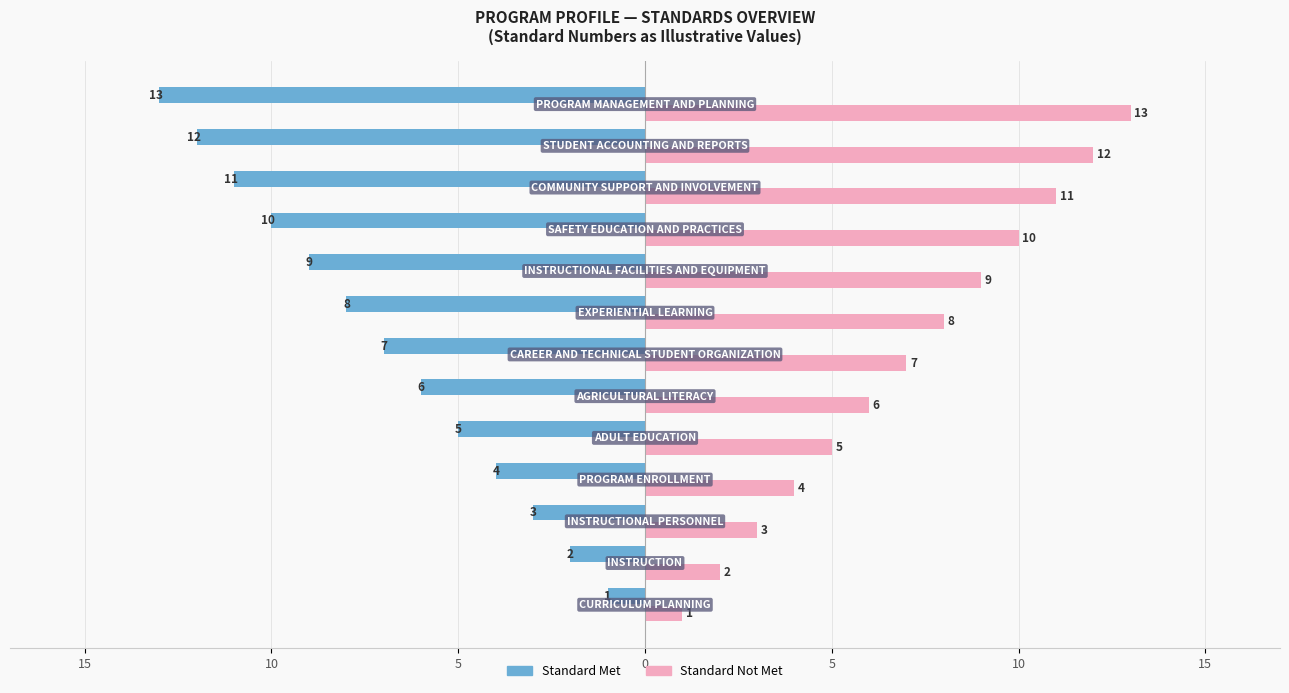

Reading left to right, list all the values displayed in this chart.

Standard Met: -1	-2	-3	-4	-5	-6	-7	-8	-9	-10	-11	-12	-13
Standard Not Met: 1	2	3	4	5	6	7	8	9	10	11	12	13